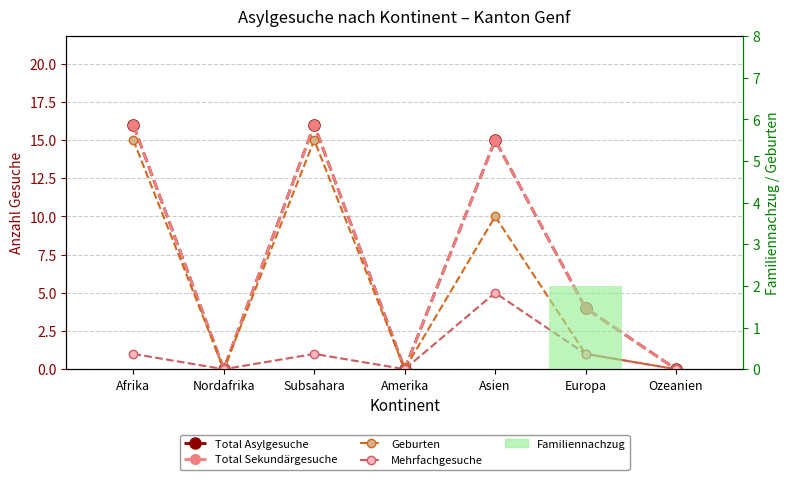

Reading left to right, transcribe all the data shown in this chart.

Total Asylgesuche: Afrika=16	Nordafrika=0	Subsahara=16	Amerika=0	Asien=15	Europa=4	Ozeanien=0
Total Sekundärgesuche: Afrika=16	Nordafrika=0	Subsahara=16	Amerika=0	Asien=15	Europa=4	Ozeanien=0
Geburten: Afrika=15	Nordafrika=0	Subsahara=15	Amerika=0	Asien=10	Europa=1	Ozeanien=0
Mehrfachgesuche: Afrika=1	Nordafrika=0	Subsahara=1	Amerika=0	Asien=5	Europa=1	Ozeanien=0
Familiennachzug: Afrika=0	Nordafrika=0	Subsahara=0	Amerika=0	Asien=0	Europa=2	Ozeanien=0